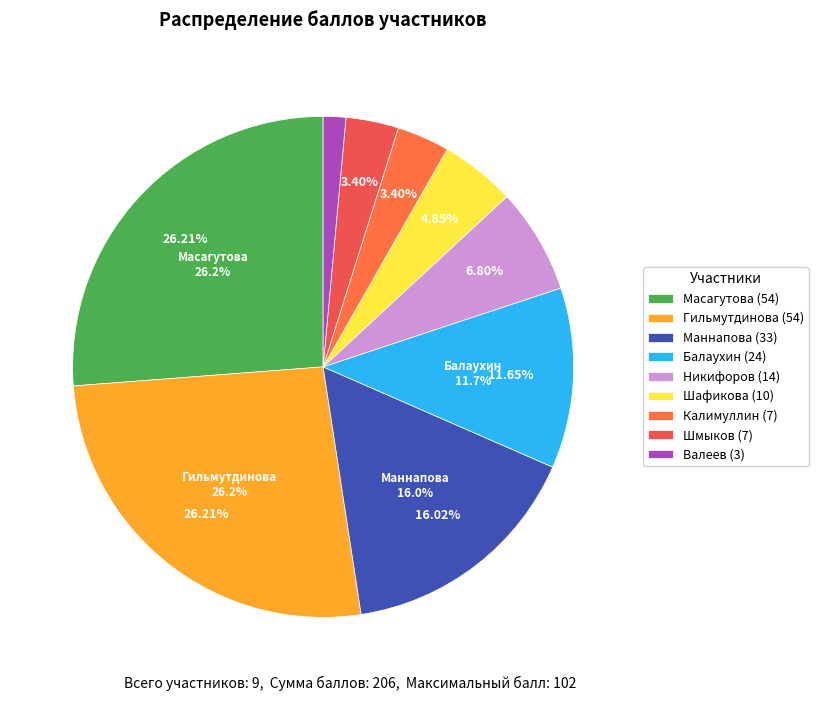

To the nearest percent, what is the average slice percentage?

11%